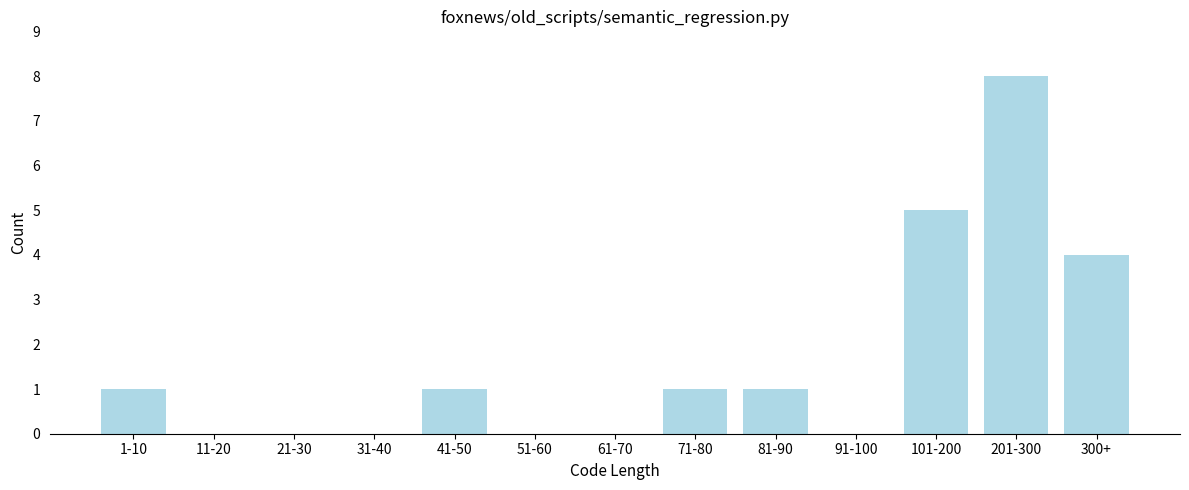

Reading left to right, extract all data points from this chart.

1-10=1	11-20=0	21-30=0	31-40=0	41-50=1	51-60=0	61-70=0	71-80=1	81-90=1	91-100=0	101-200=5	201-300=8	300+=4